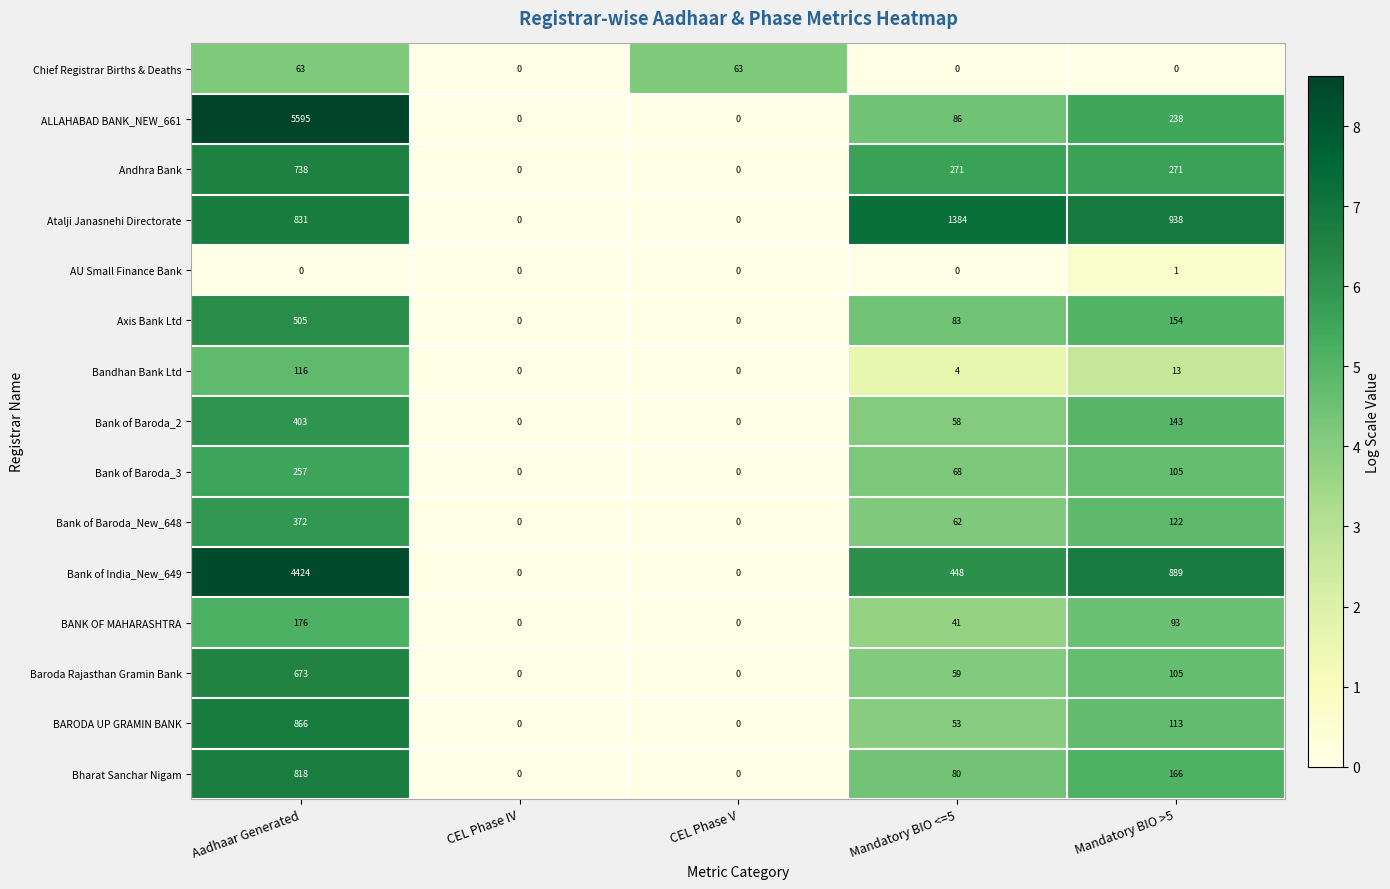

True or false: Axis Bank Ltd has a value of 20 at Mandatory BIO <=5.

False